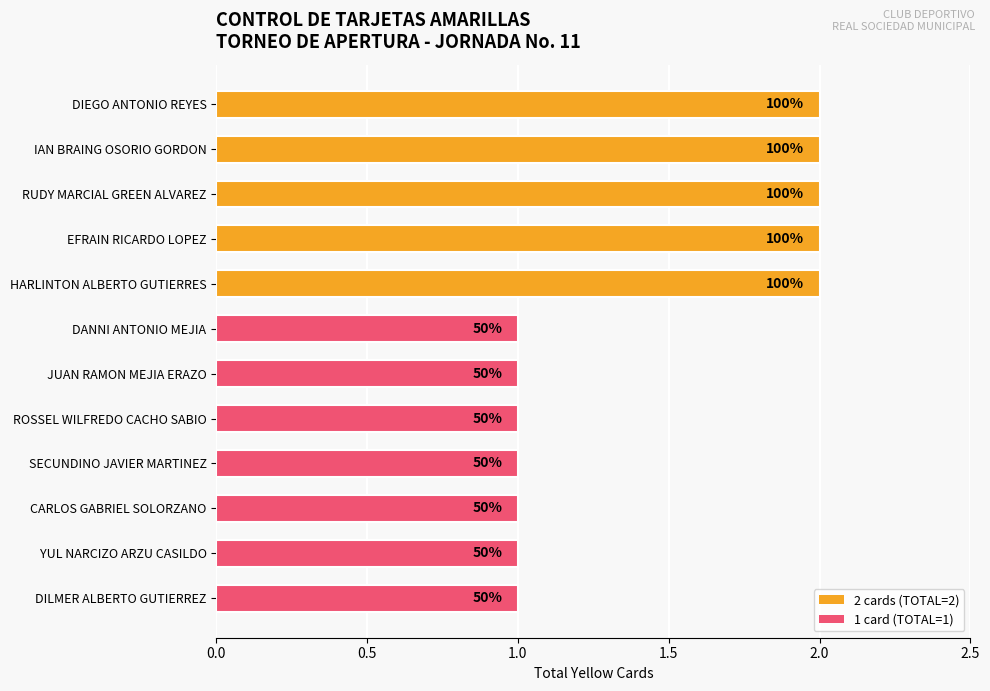

How many bars are there in total?

12